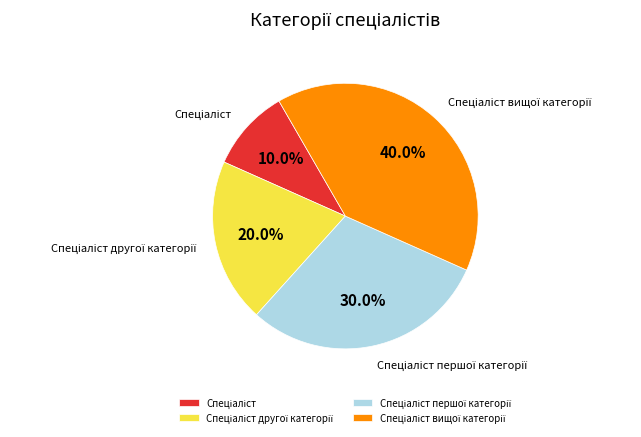

Does any single category account for the majority?

No